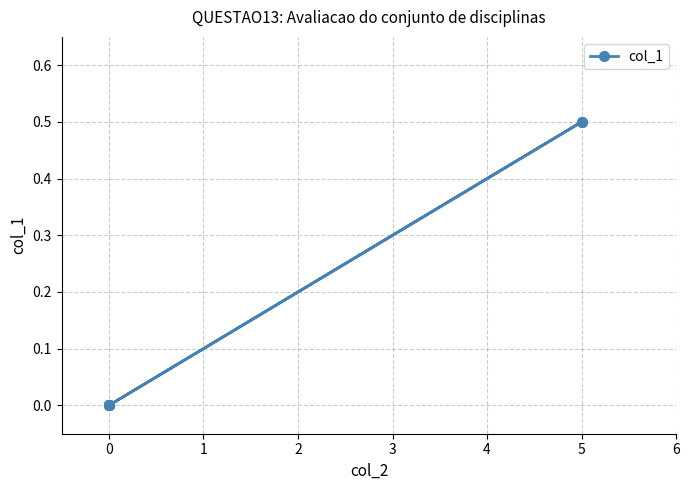

True or false: there are more than 2 points higher than both neighbors.

False